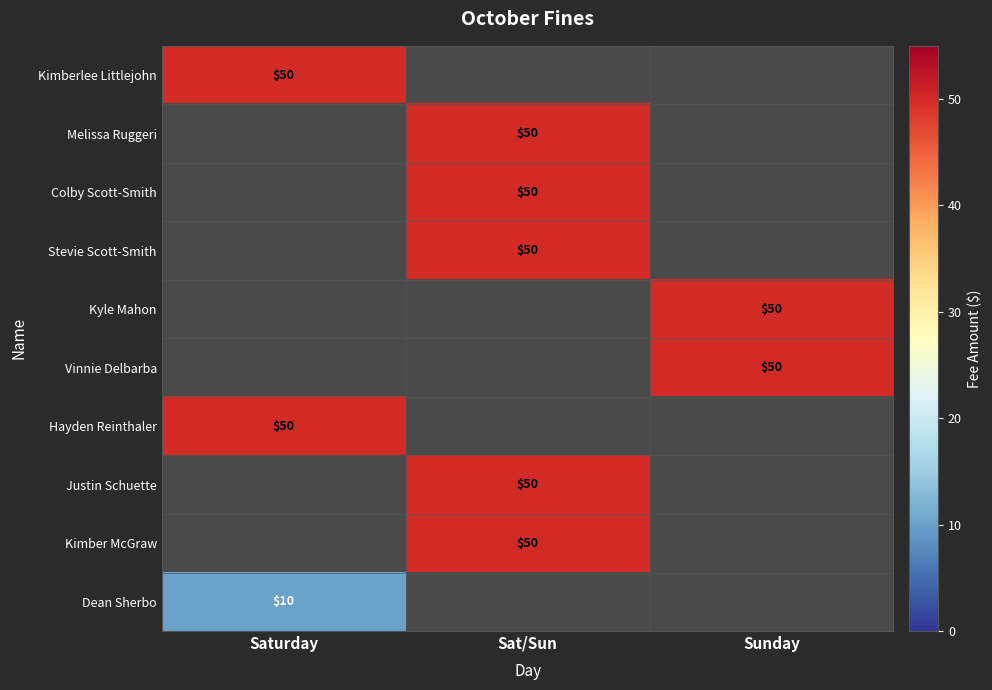

The Kimberlee Littlejohn series shows 50 at Saturday. True or false?

True